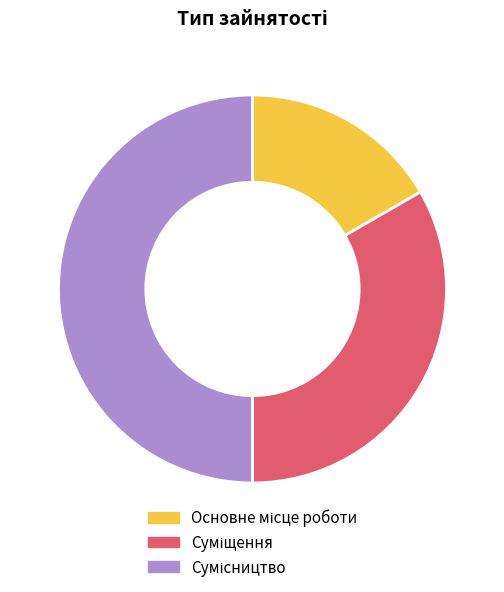

Do Сумісництво and Суміщення together represent more than half of the pie?

Yes